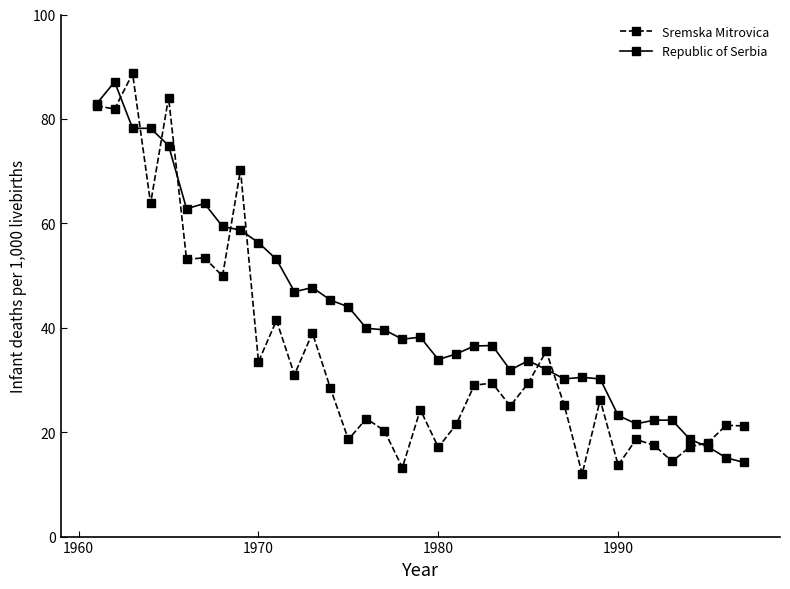

What is the value of the Sremska Mitrovica point at the 37th from the left?

21.2